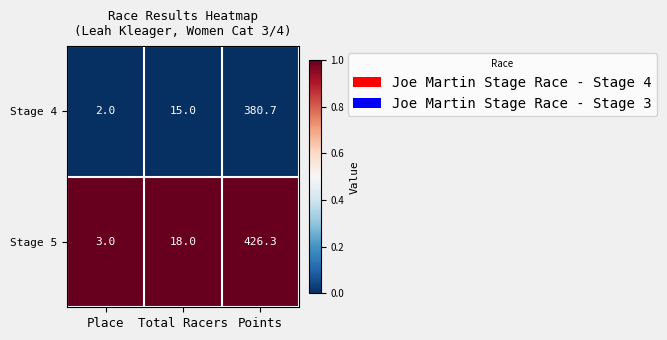

What is the difference between the highest and lowest values at Total Racers?

3.0